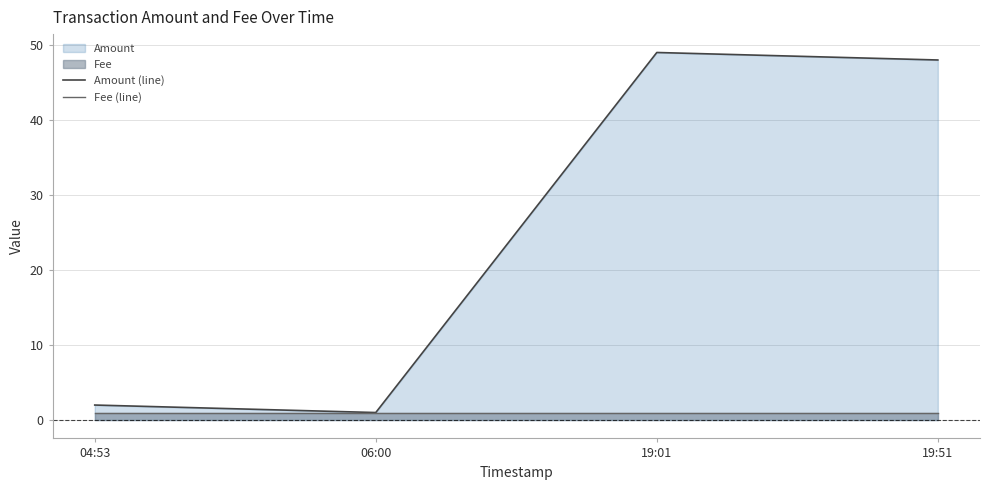

Reading right to left, transcribe all the data shown in this chart.

Amount (line): 19:51=48	19:01=49	06:00=1	04:53=2
Fee (line): 19:51=1	19:01=1	06:00=1	04:53=1